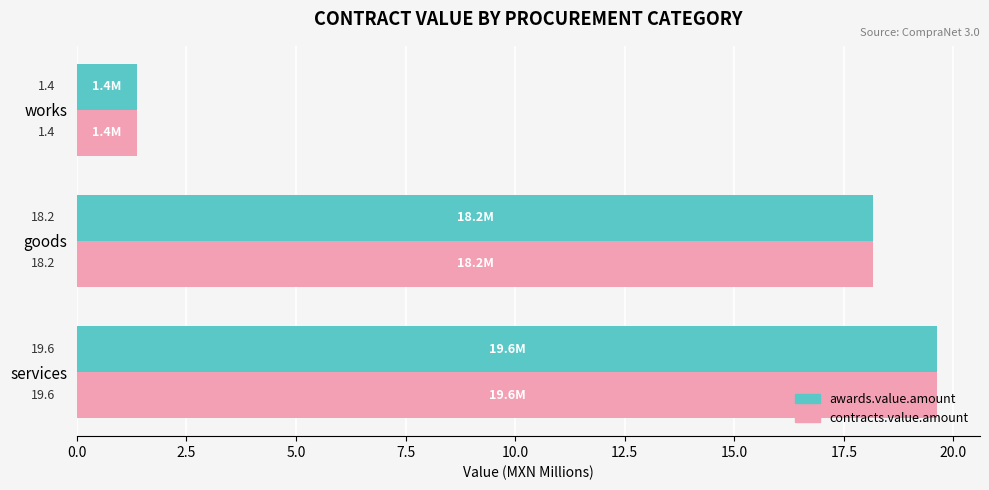

How many values in the contracts.value.amount series exceed 18?

2